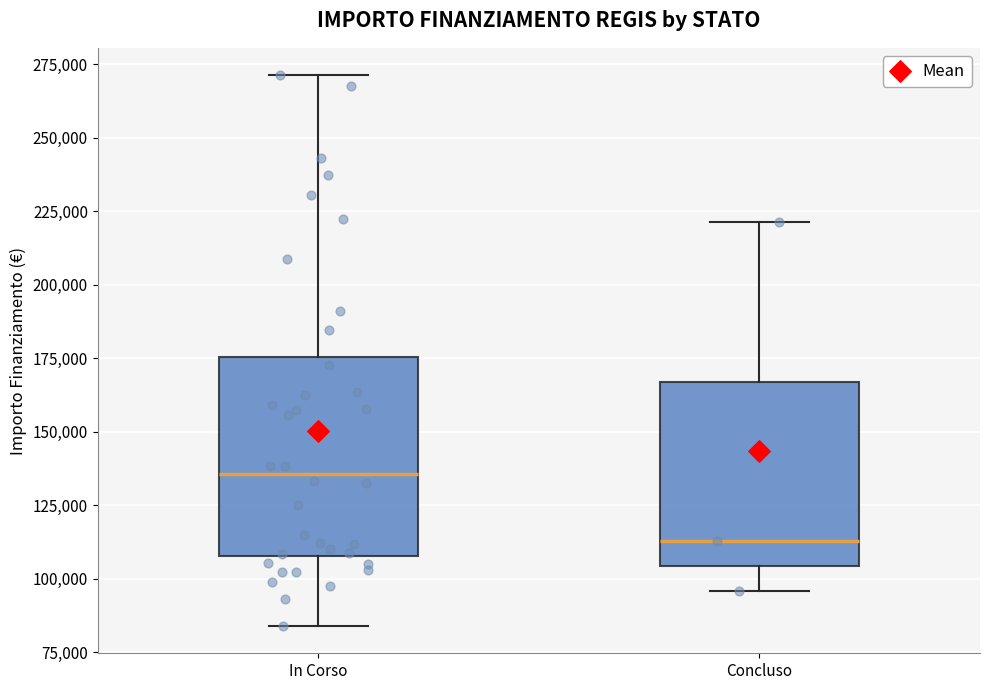

Where is the upper edge of the box for Concluso on the y-axis? The values are not printed on the chart, so give them approximately, as read against the axis.

165000